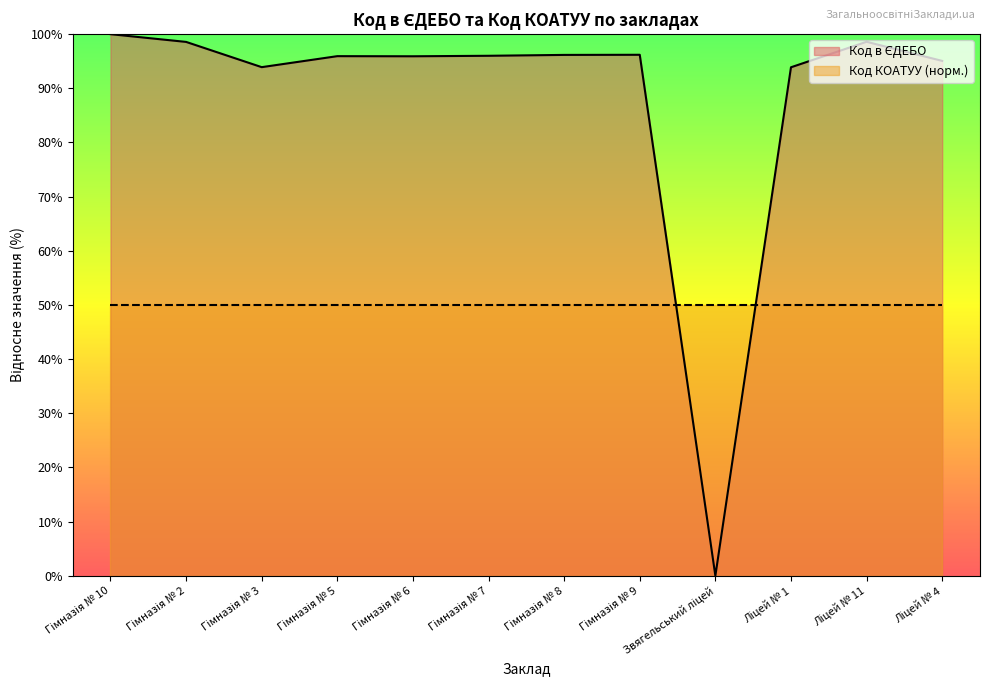

What is the maximum value shown in the chart?

100.0